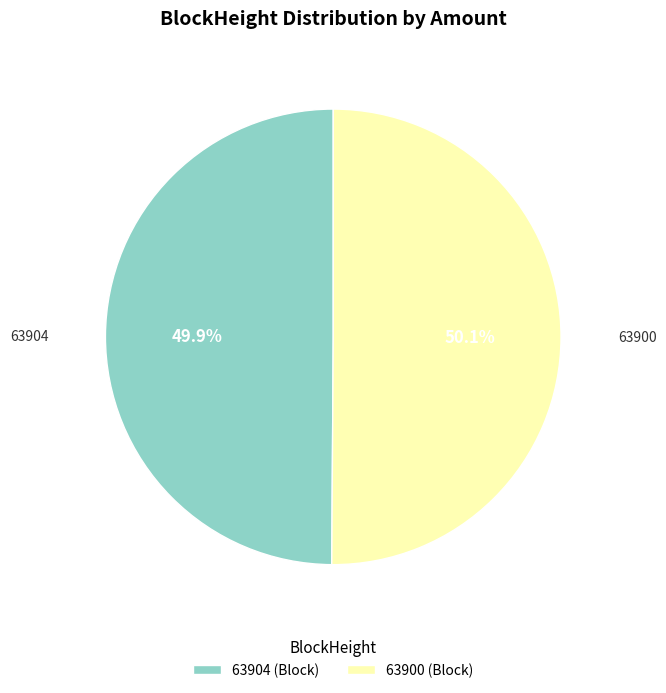

The 63900 slice represents 86% of the pie. True or false?

False